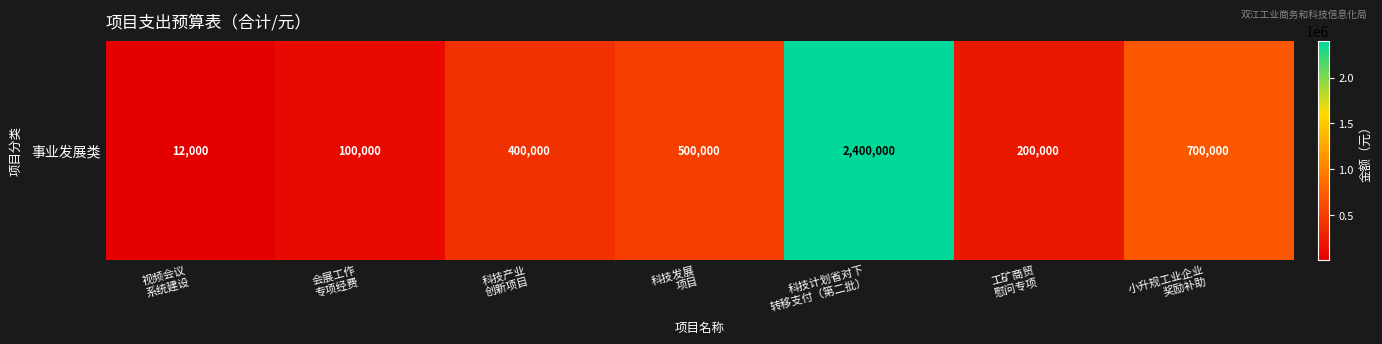

Count the number of categories in the chart.

7